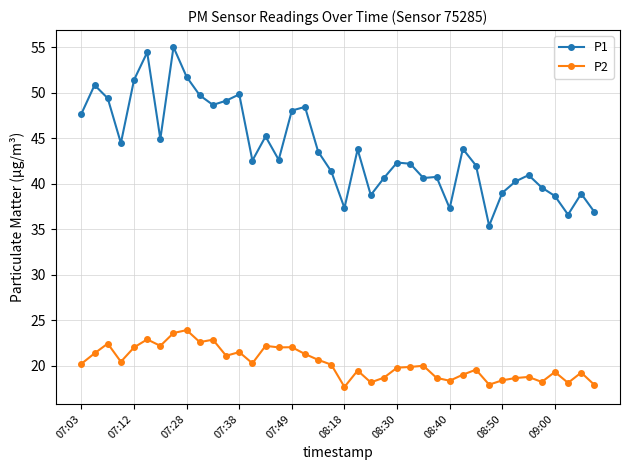

Rank the series by their average value, from highest to lowest.

P1, P2